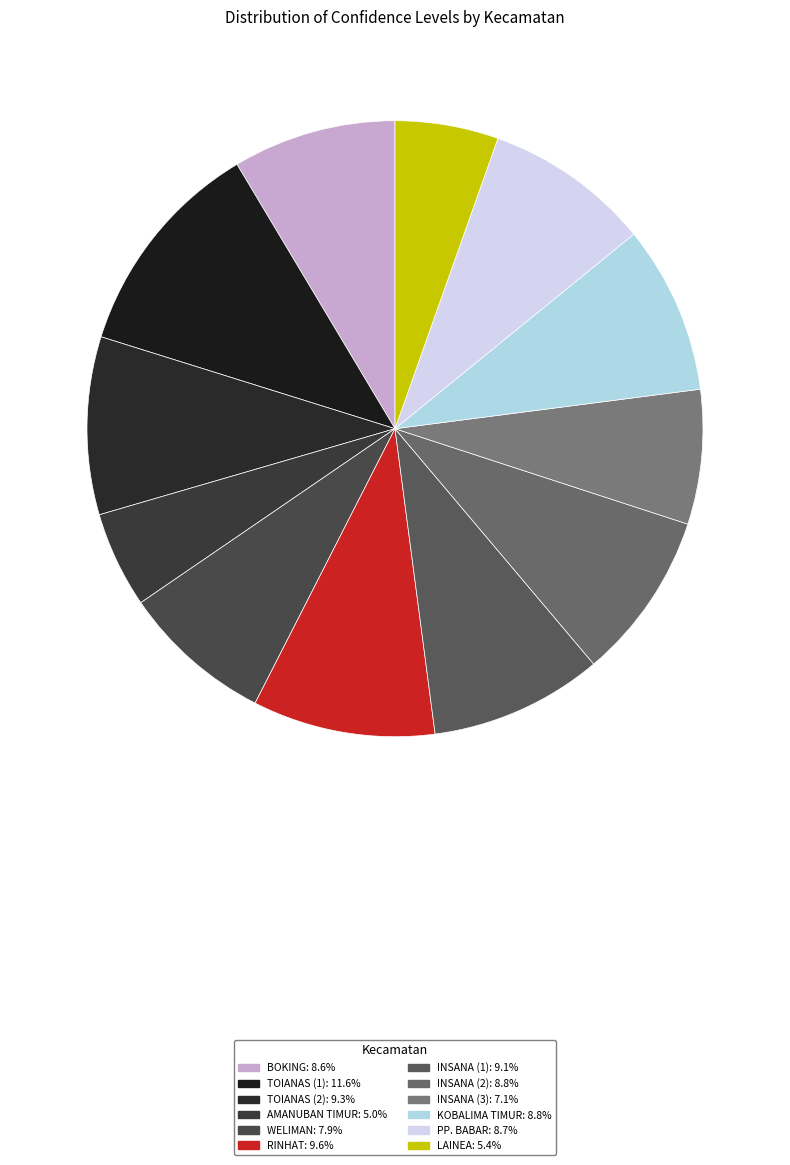

Is there a majority slice in this chart?

No